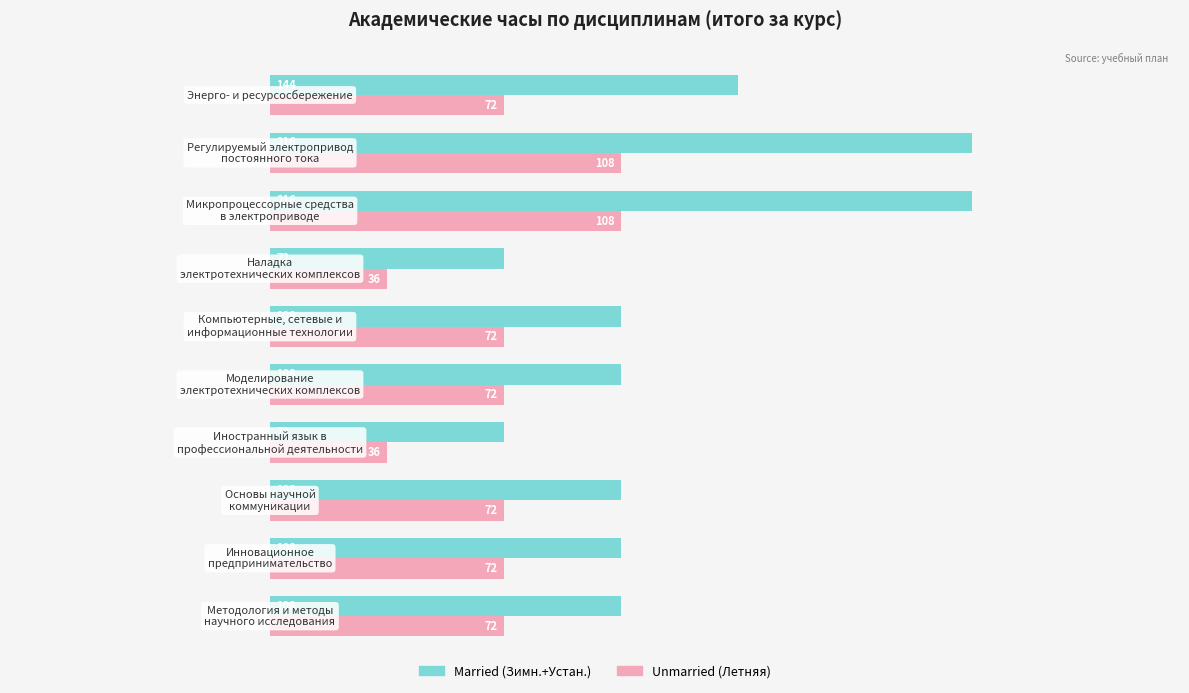

What is the smallest value displayed?

36